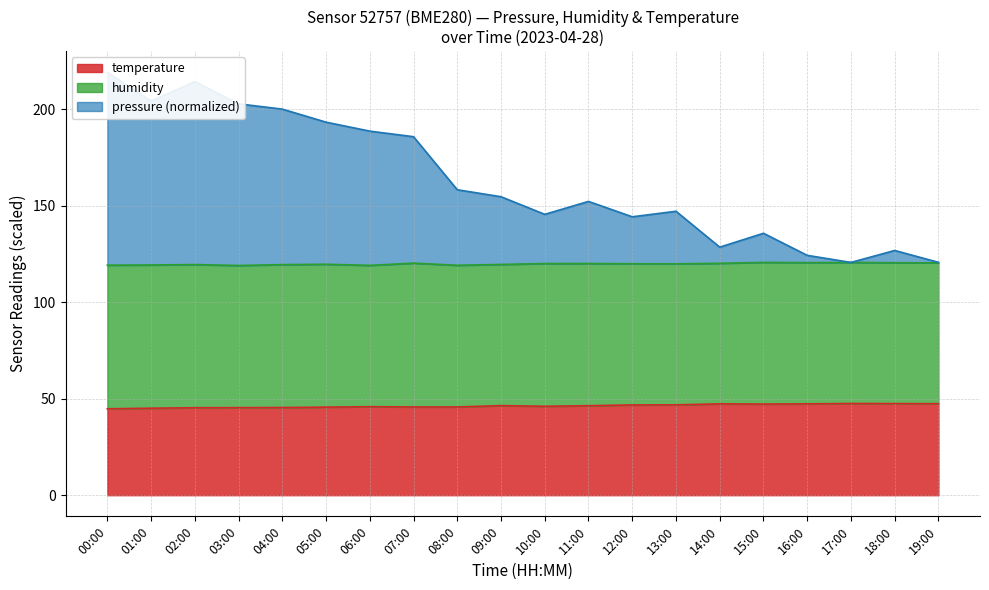

The value of temperature at 10:00 is 46.1. True or false?

True